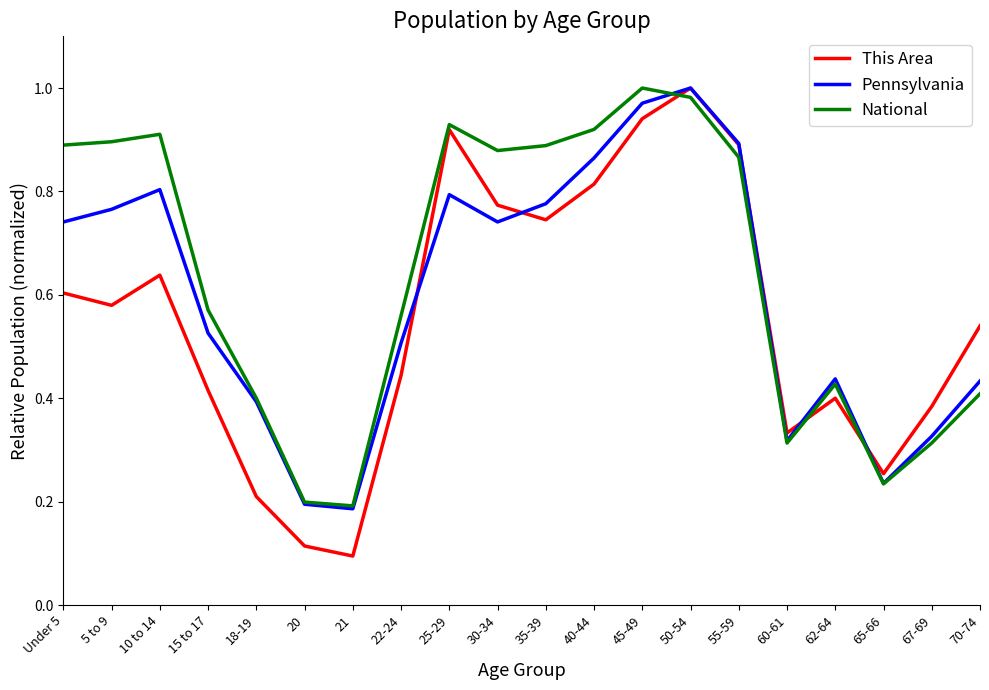

Between 22-24 and 40-44, which series saw the biggest shift?

This Area